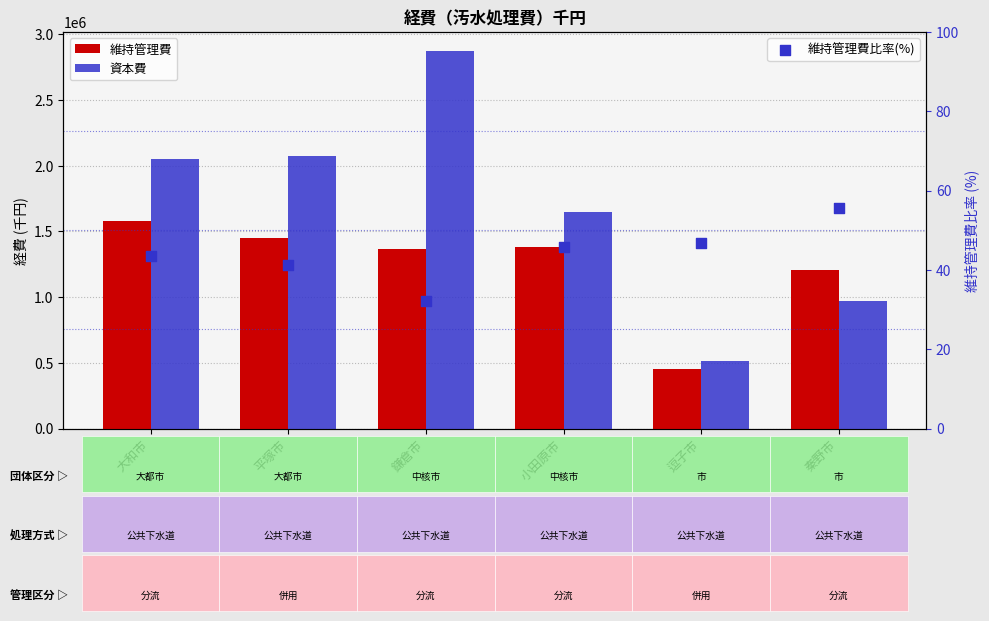

Which series has the widest spread of Y values?

資本費